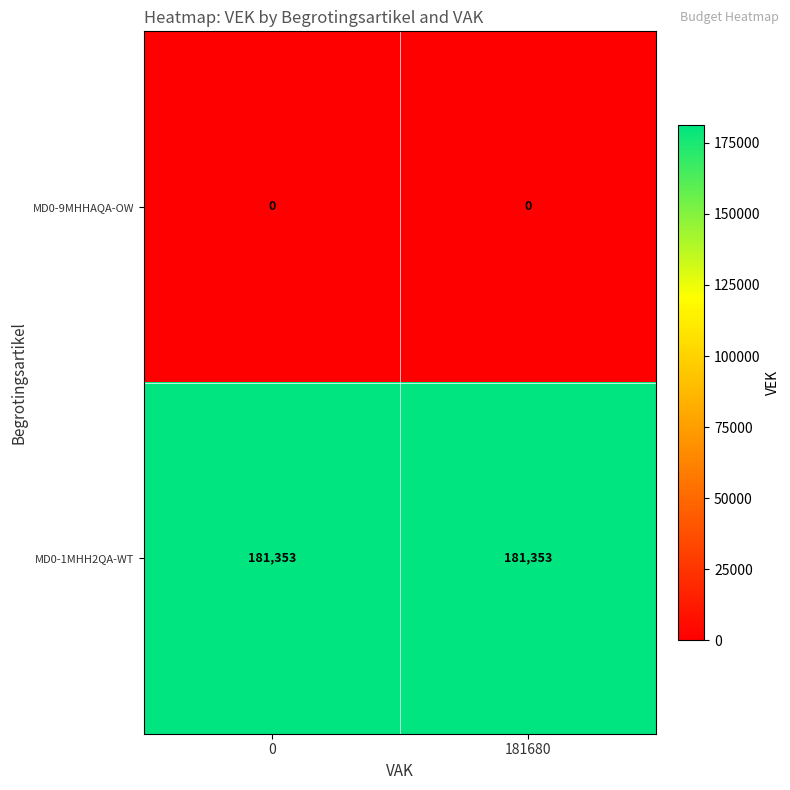

Rank the series at 0 from lowest to highest value.

MD0-9MHHAQA-OW, MD0-1MHH2QA-WT